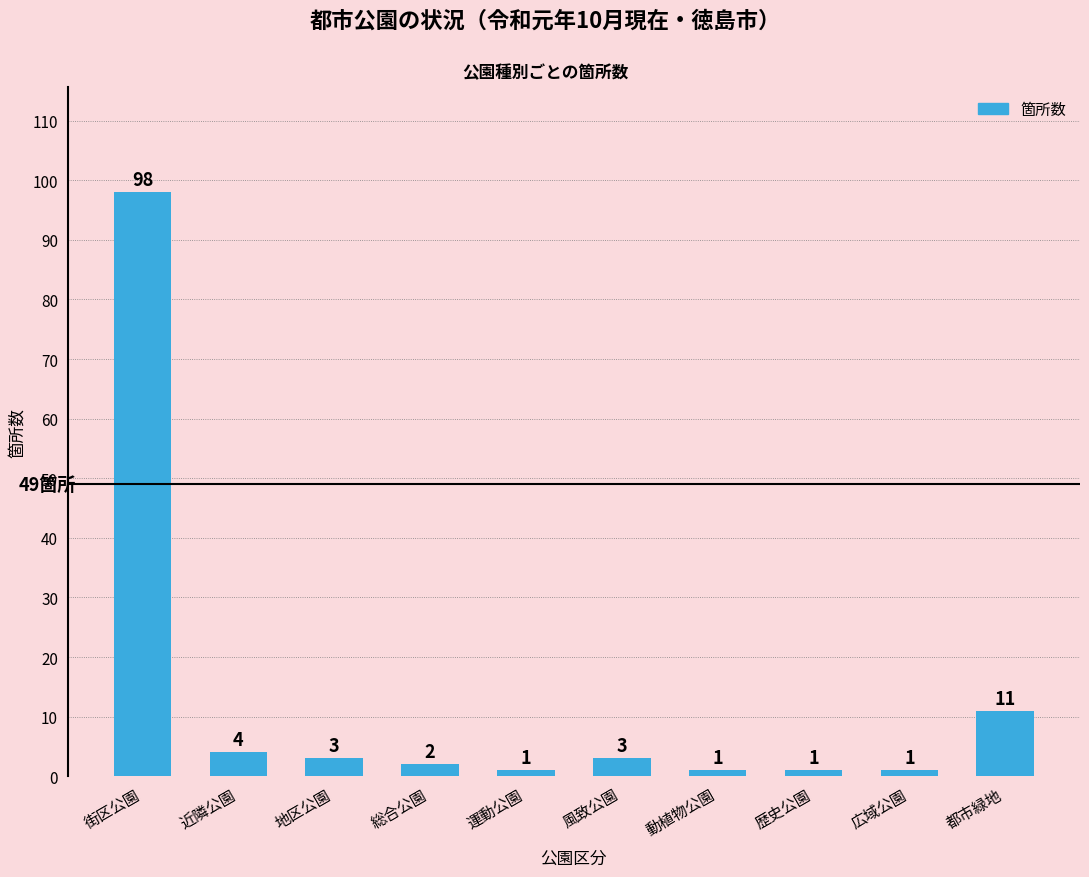

Is it true that the value at 街区公園 is 98?

True